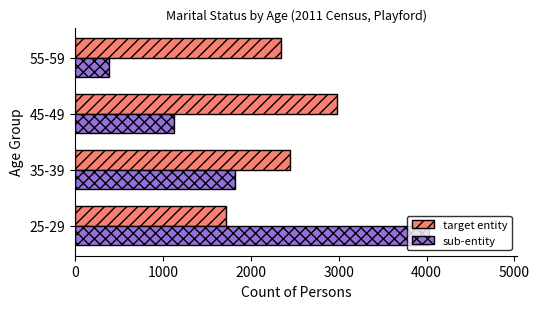

How many sub-entity values are between 1129 and 4025?

3